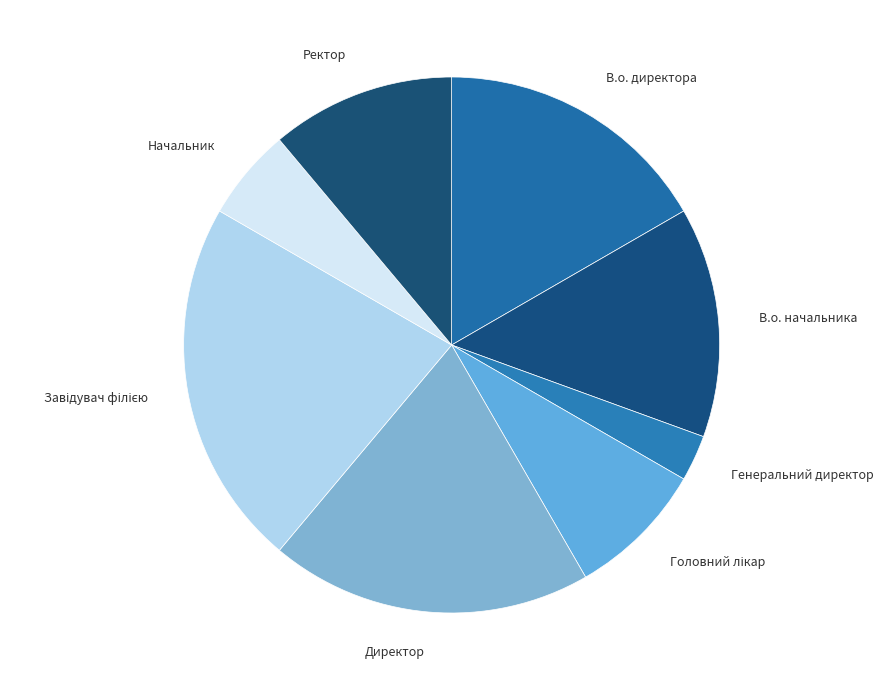

Which category has the smallest portion of the pie?

Генеральний директор